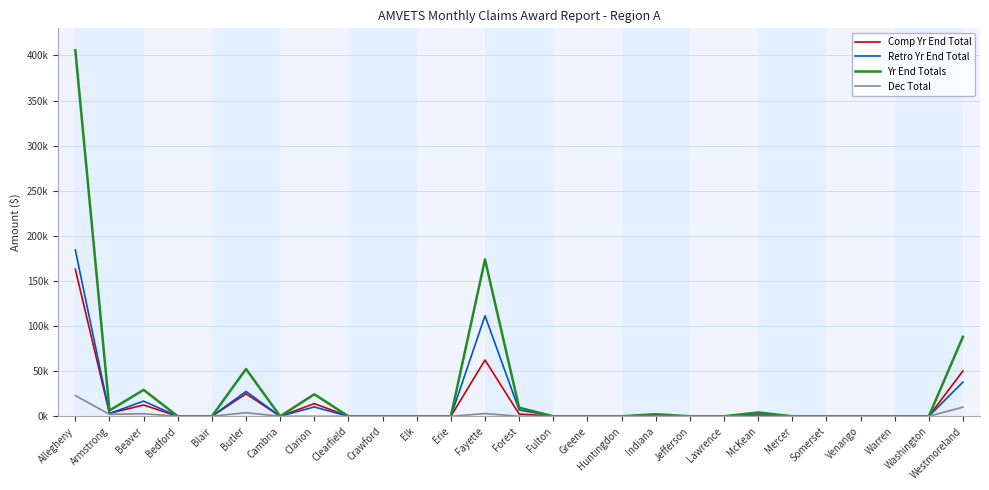

Which series changed the most between Greene and Venango?

Comp Yr End Total